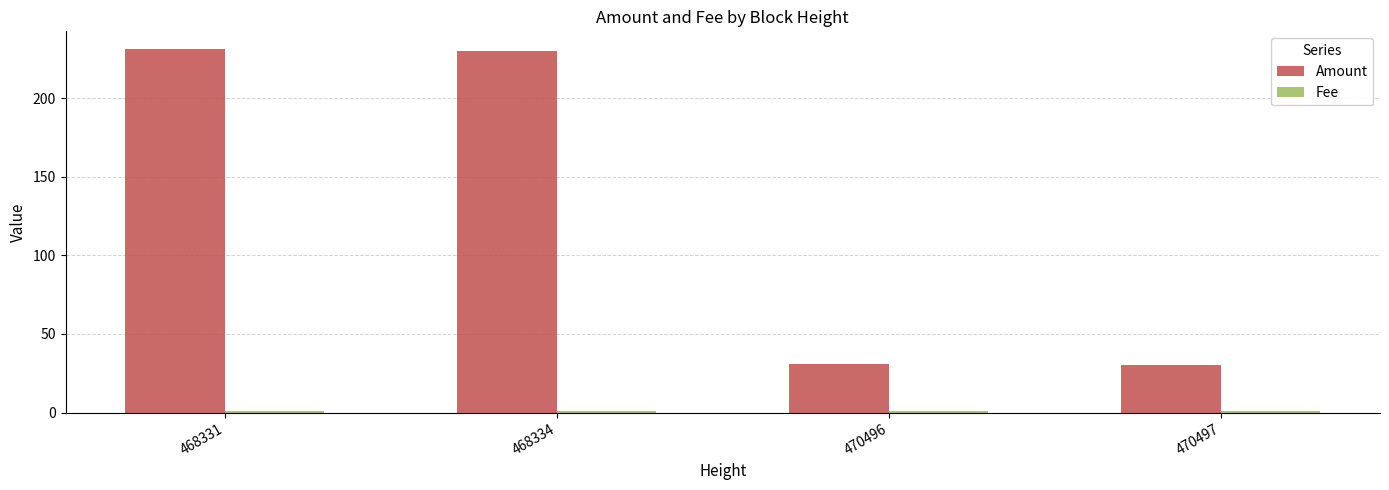

Which series has the largest total across all categories?

Amount